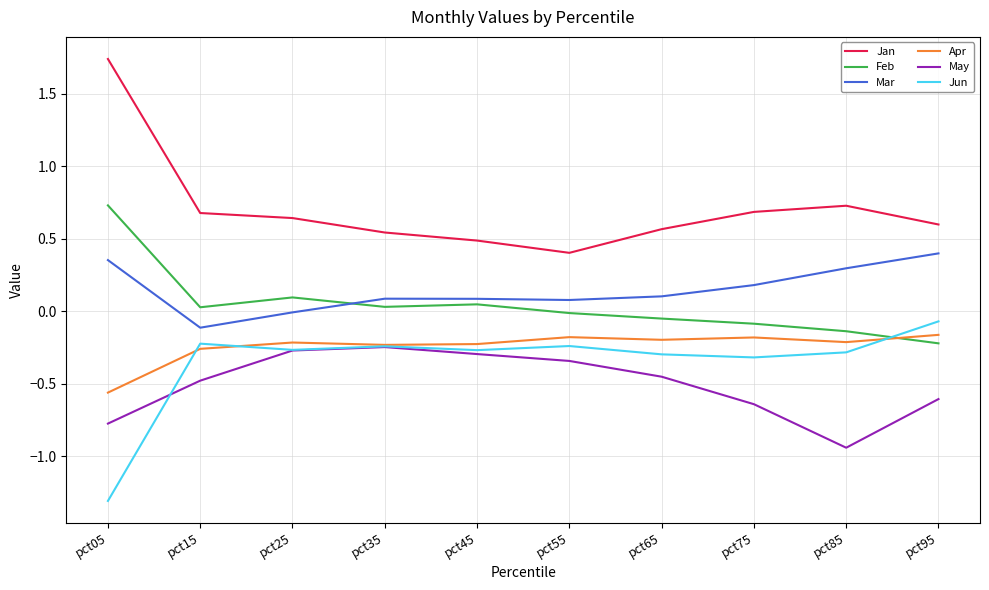

True or false: Jan and Mar intersect in this chart.

False